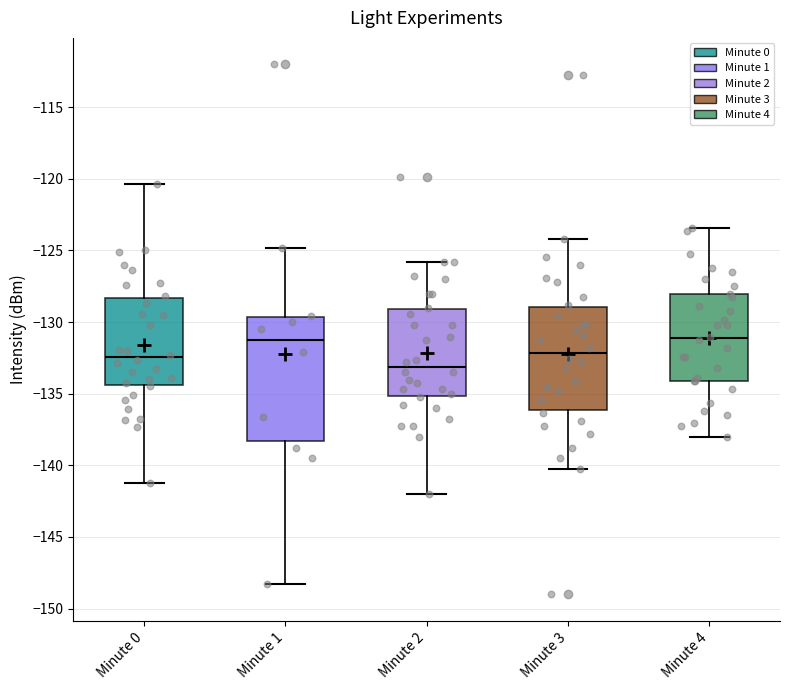

Reading left to right, transcribe this box plot: for each box, give where its median line is, the range the box spans, and where its two whiskers end, as read against the y-axis. The values are not printed on the chart, so give them approximately, as read against the axis.

Minute 0: median -132.5, box -134.5 to -128.5, whiskers -141.5 to -120.5
Minute 1: median -131.5, box -138.5 to -129.5, whiskers -148.5 to -125.0
Minute 2: median -133.0, box -135.0 to -129.0, whiskers -142.0 to -126.0
Minute 3: median -132.0, box -136.0 to -129.0, whiskers -140.0 to -124.0
Minute 4: median -131.0, box -134.0 to -128.0, whiskers -138.0 to -123.5